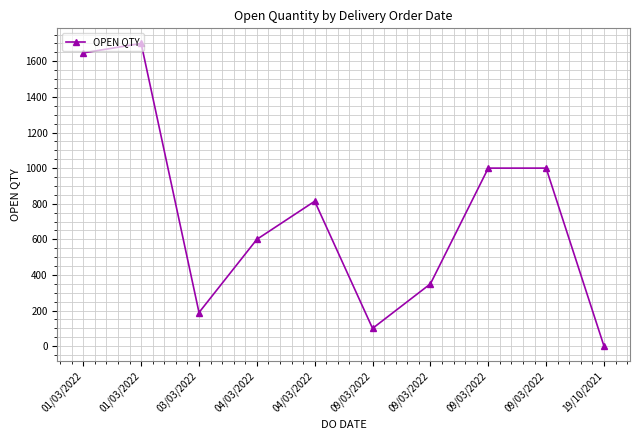

How many values are below 814?

5